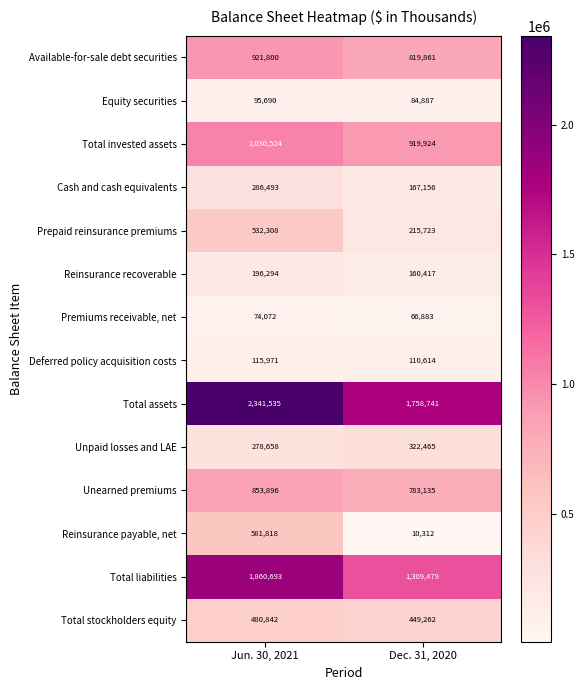

What is the sum of the Total stockholders equity values at Jun. 30, 2021 and Dec. 31, 2020?

930104